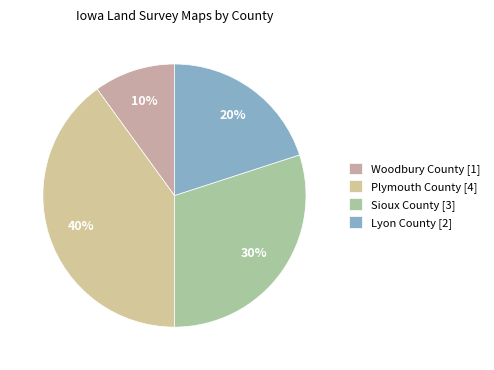

How many segments does this pie chart have?

4